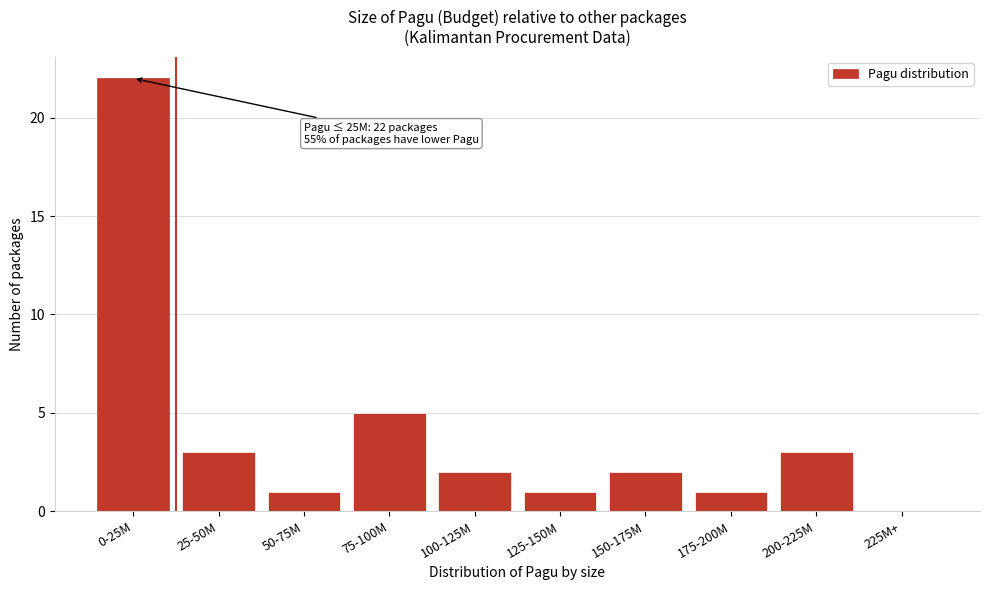

Reading right to left, what are all the values shown in this chart?

225M+=0	200-225M=3	175-200M=1	150-175M=2	125-150M=1	100-125M=2	75-100M=5	50-75M=1	25-50M=3	0-25M=22